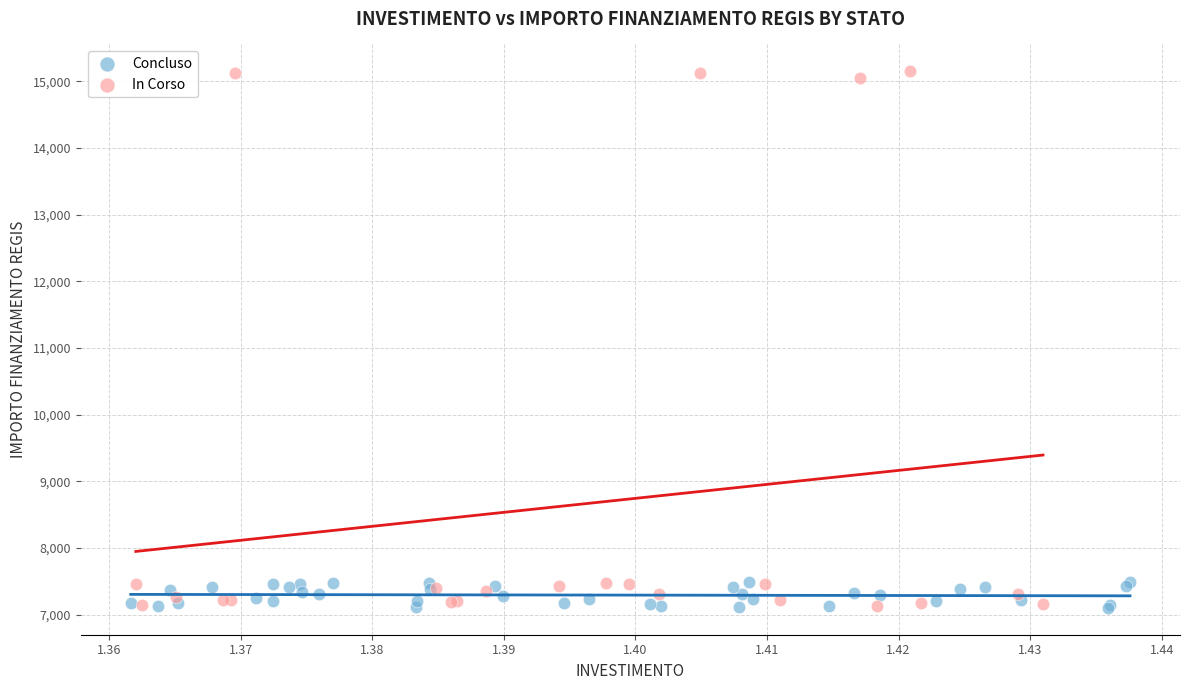

Which series has the largest Y range (max minus min)?

In Corso